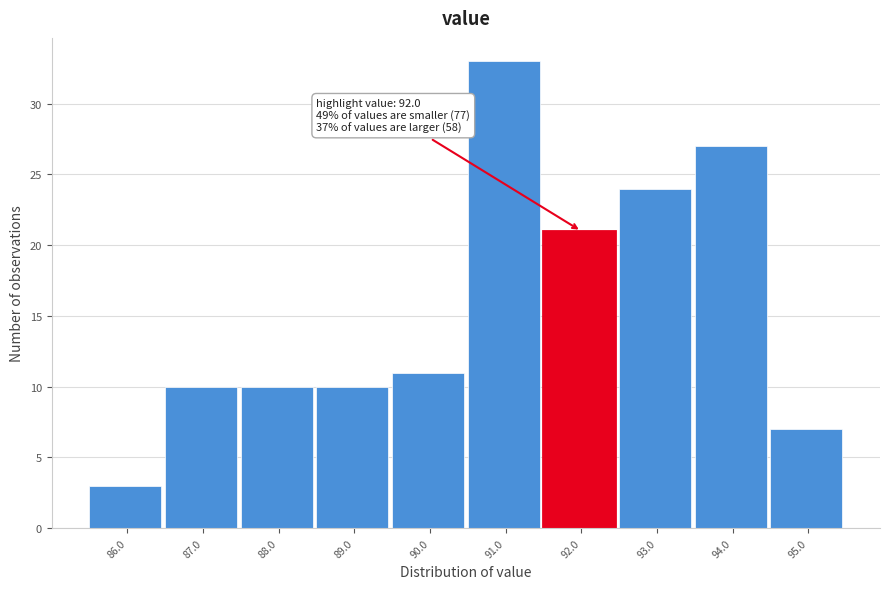

Reading right to left, what are all the values shown in this chart?

95.0=7	94.0=27	93.0=24	92.0=21	91.0=33	90.0=11	89.0=10	88.0=10	87.0=10	86.0=3